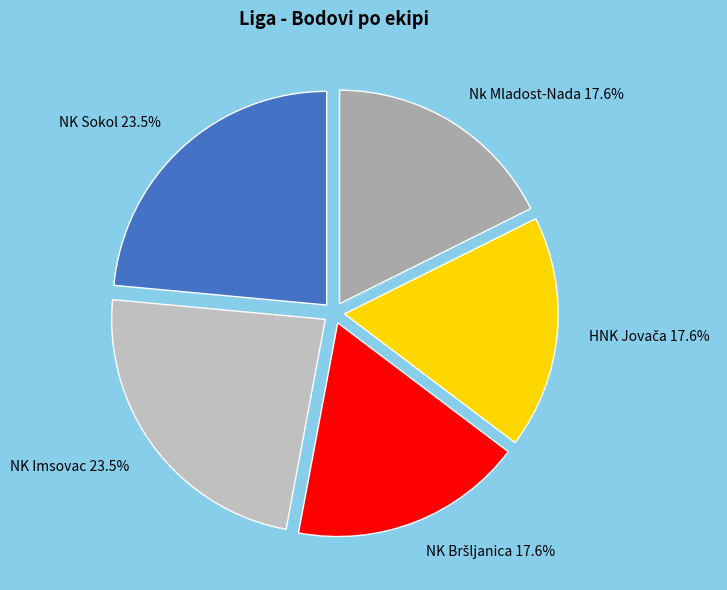

How much of the chart is everything except Nk Mladost-Nada?

82.4%